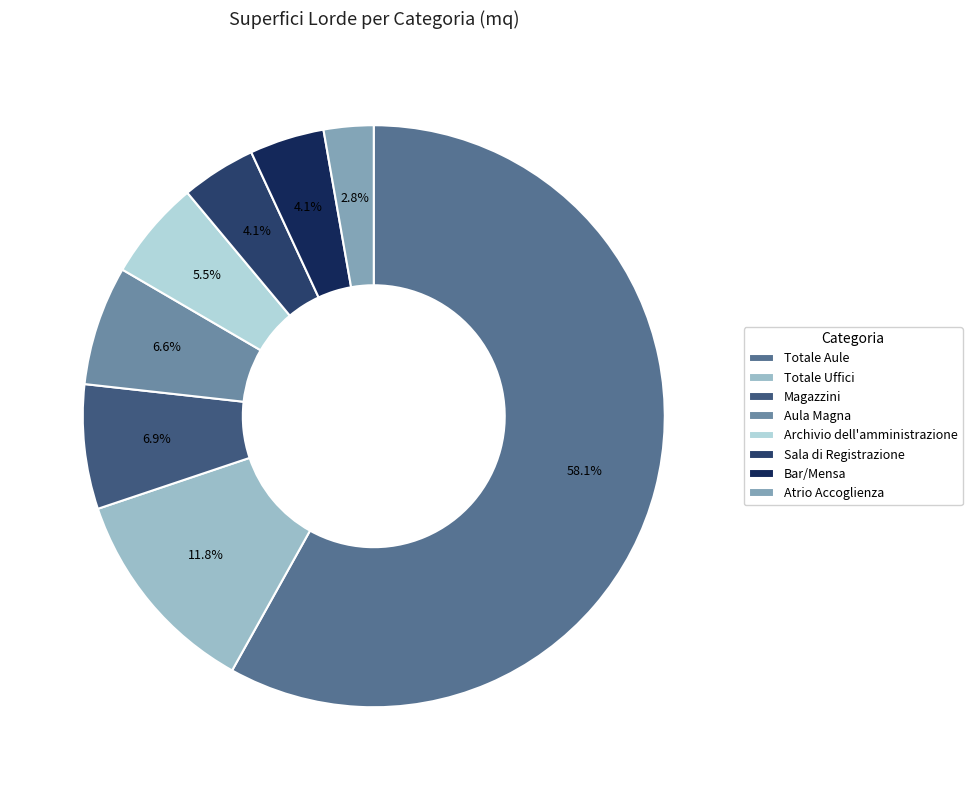

Which slice represents more than half of the pie?

Totale Aule